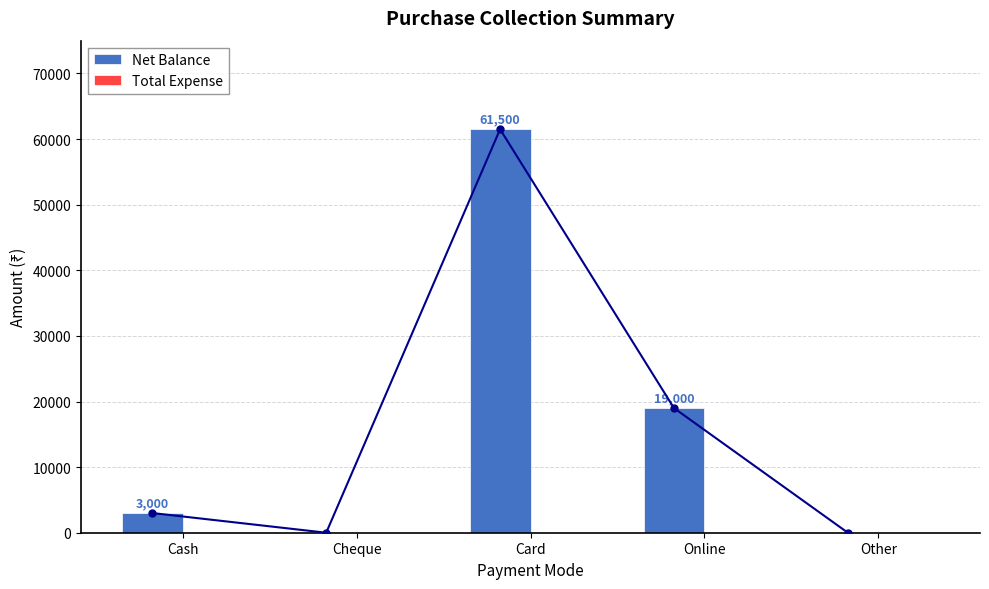

What is the label of the 1st bar from the left?

Cash